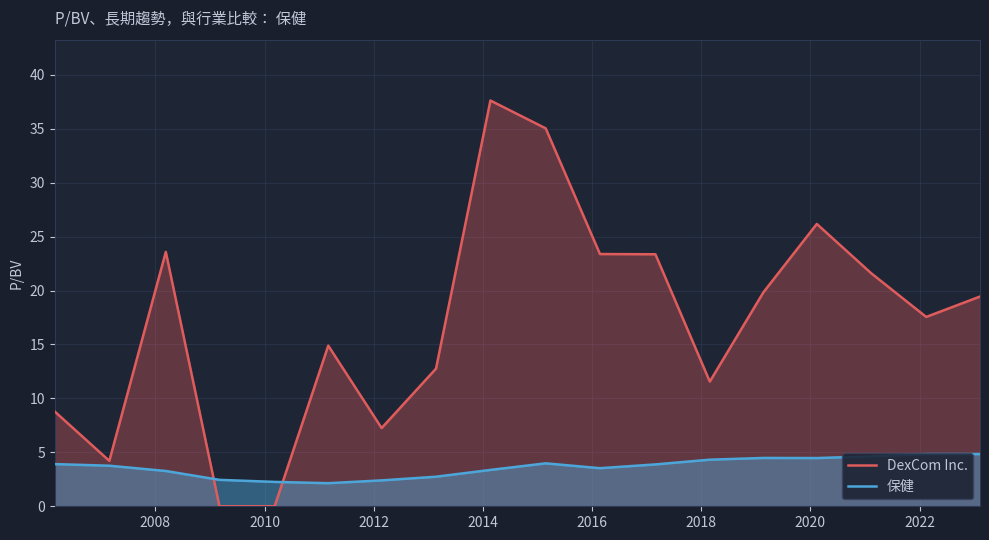

Which series ends up on top after the final intersection of 保健 and DexCom Inc.?

DexCom Inc.